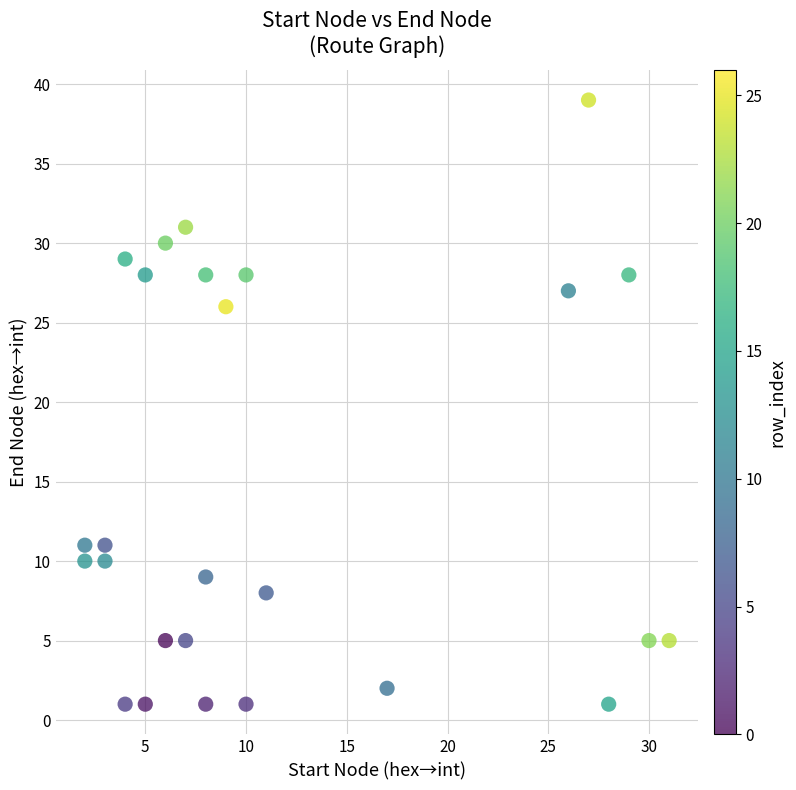

What is the range of Y values (max minus min)?

38